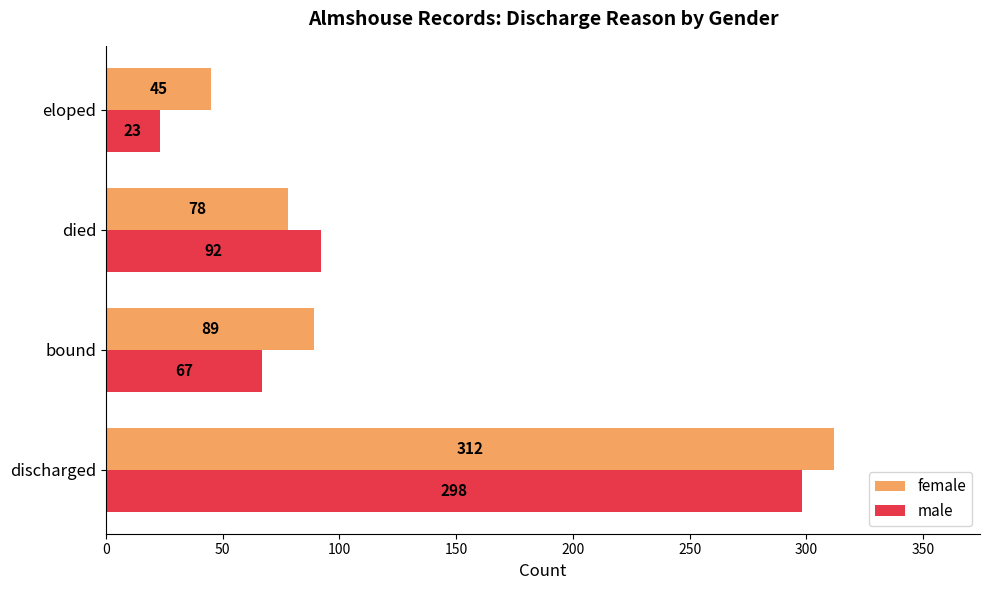

What is the approximate value of female at bound, to the nearest 50?

100